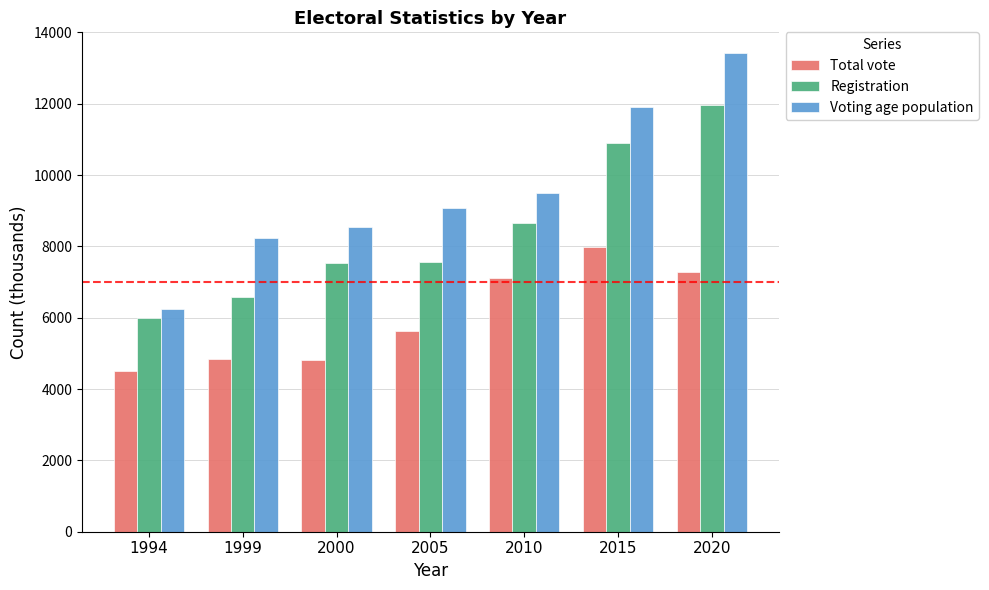

Which label corresponds to the largest value in the chart?

2020